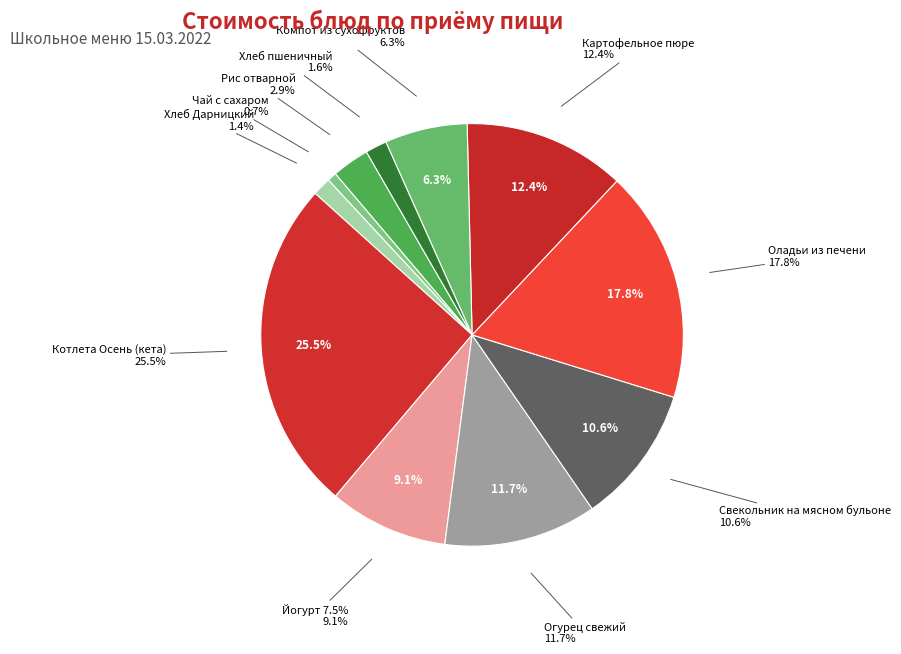

Is there any slice that represents more than half of the pie?

No